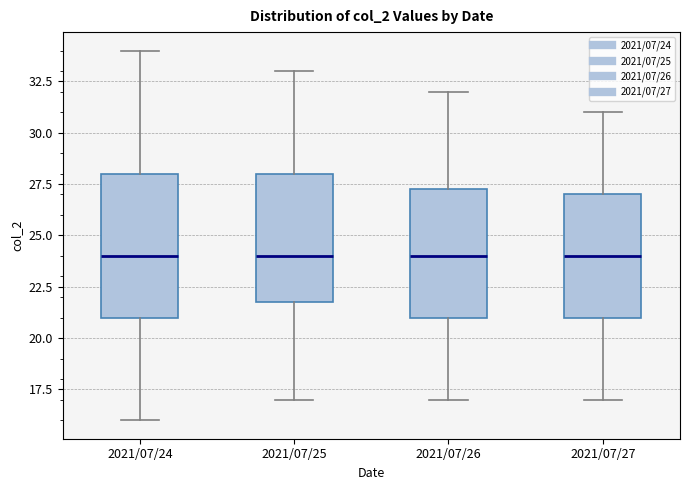

Reading left to right, transcribe this box plot: for each box, give where its median line is, the range the box spans, and where its two whiskers end, as read against the y-axis. The values are not printed on the chart, so give them approximately, as read against the axis.

2021/07/24: median 24.0, box 21.0 to 28.0, whiskers 16.0 to 34.0
2021/07/25: median 24.0, box 22.0 to 28.0, whiskers 17.0 to 33.0
2021/07/26: median 24.0, box 21.0 to 27.5, whiskers 17.0 to 32.0
2021/07/27: median 24.0, box 21.0 to 27.0, whiskers 17.0 to 31.0